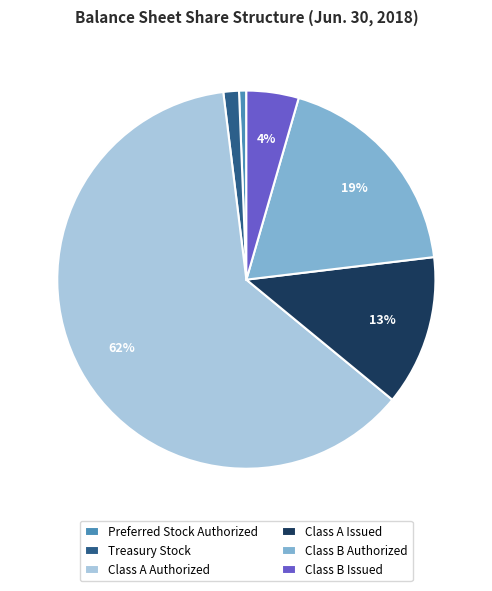

Which has a higher value, Class A Authorized or Class A Issued?

Class A Authorized